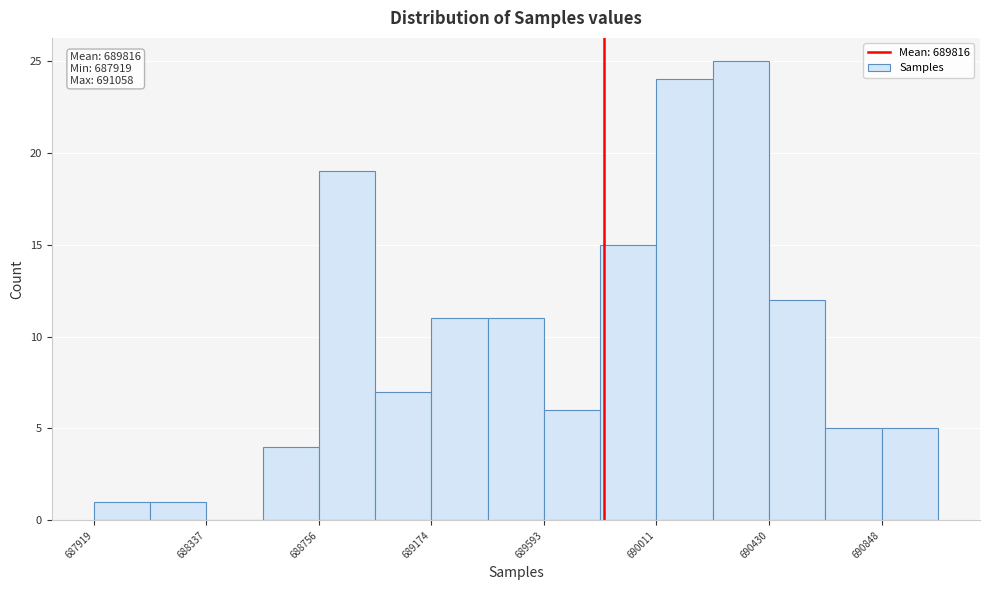

Over which range of the x-axis is the bar tallest?

690200 to 690450